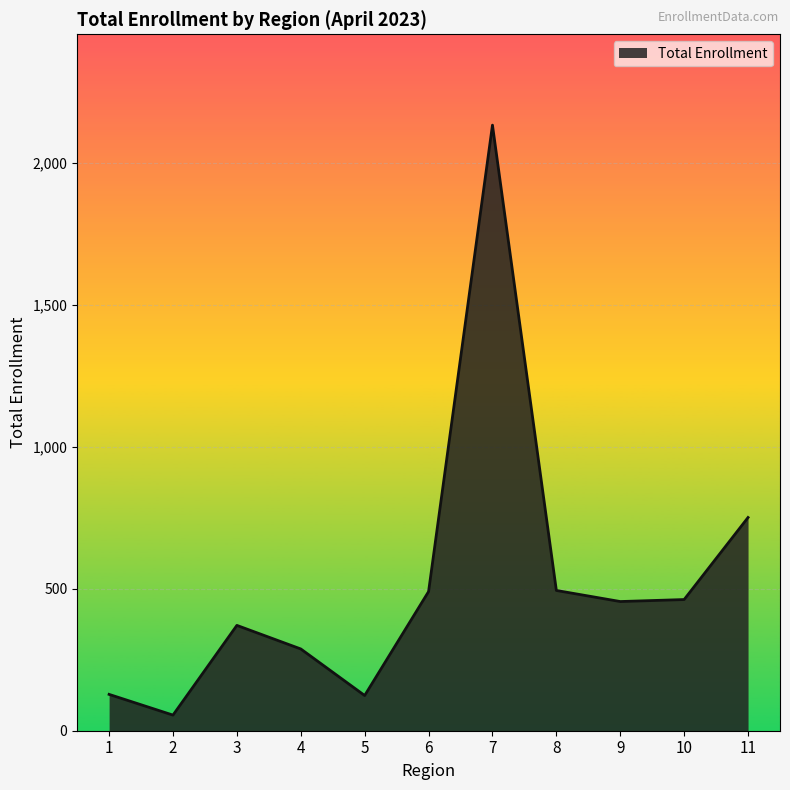

What is the difference between the values at 9 and 4?

167